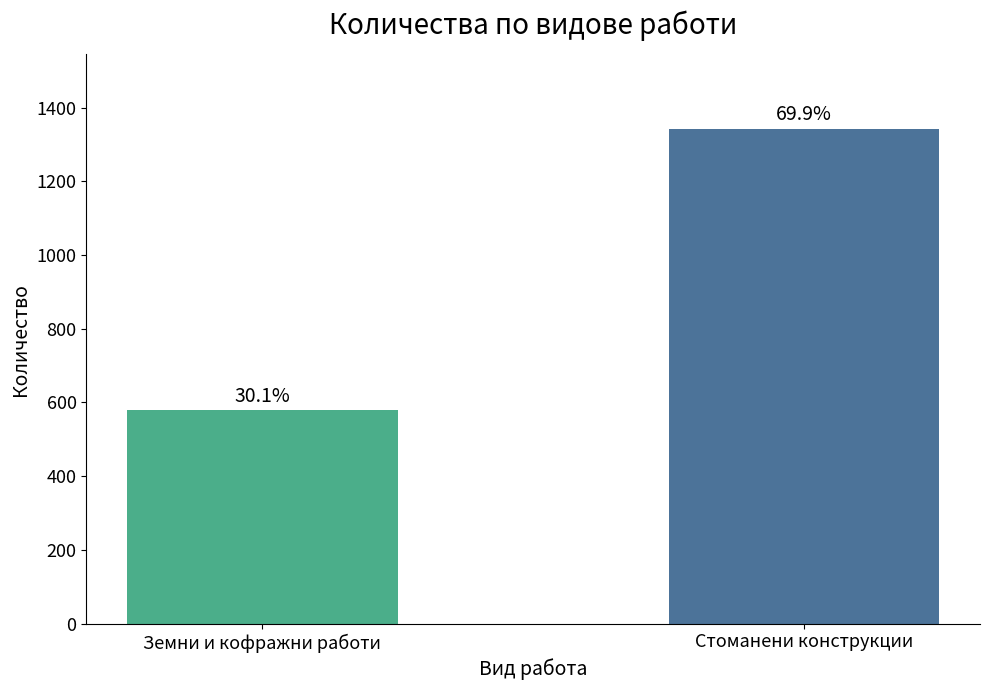

Are the bars grouped side by side (vs. stacked)?

No